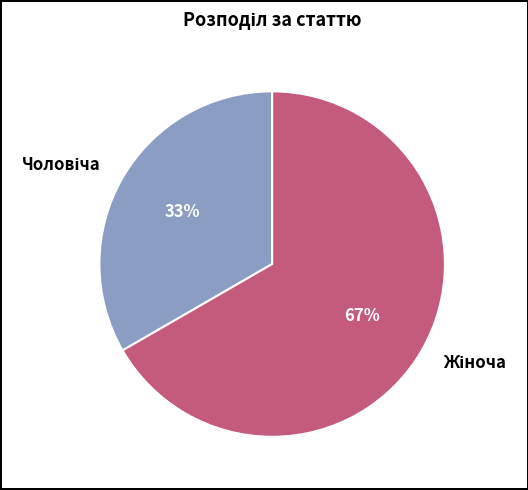

Does any single category account for the majority?

Yes